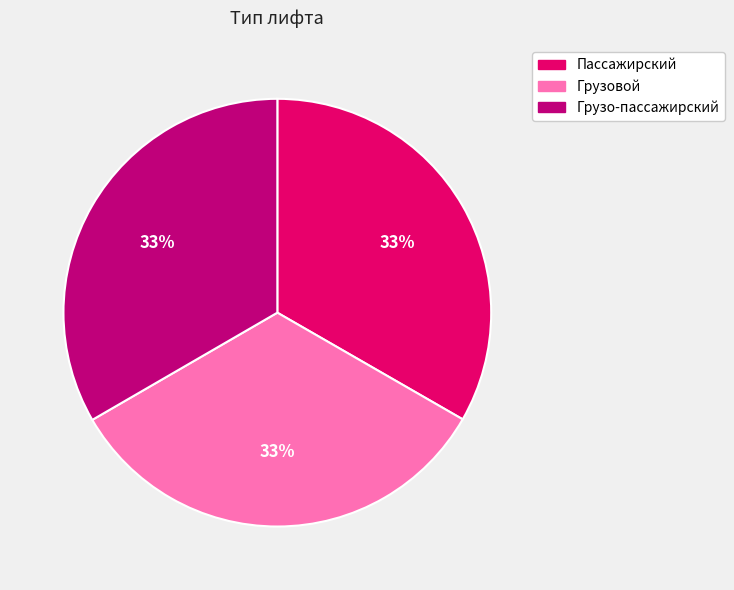

Does Грузовой represent more than half of the total?

No